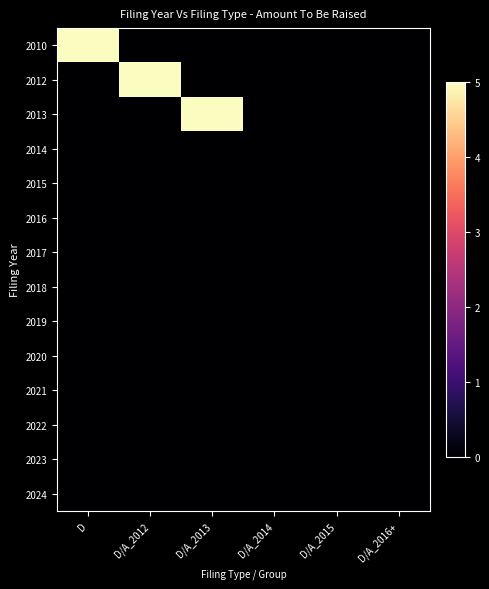

Between D/A_2016+ and D/A_2013, which is larger?

D/A_2016+